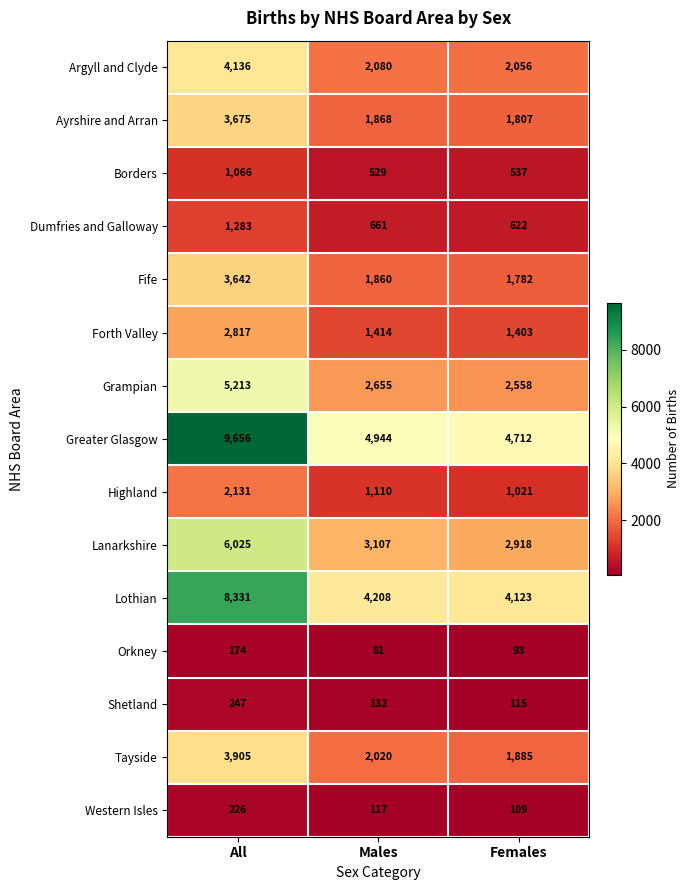

At which category is the sum across all series the highest?

All